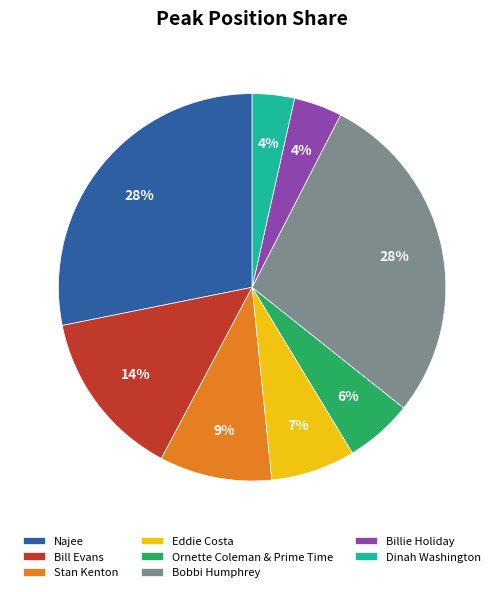

What percentage is the Billie Holiday slice, to the nearest percent?

4%